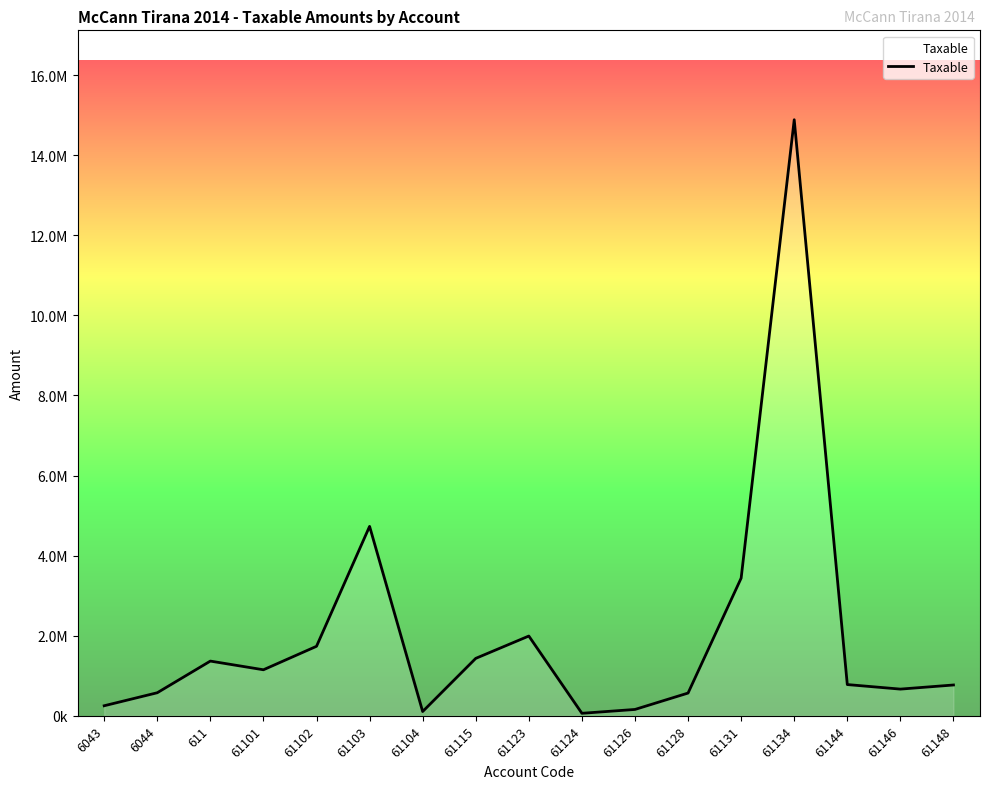

Reading right to left, extract all data points from this chart.

769080.9	666085.5	779642.1	14887859.8	3437988.5	567460.5	157990.0	61813.2	1991862.2	1433753.2	105900.0	4731146.9	1735151.5	1149043.7	1366068.5	575296.9	250227.1